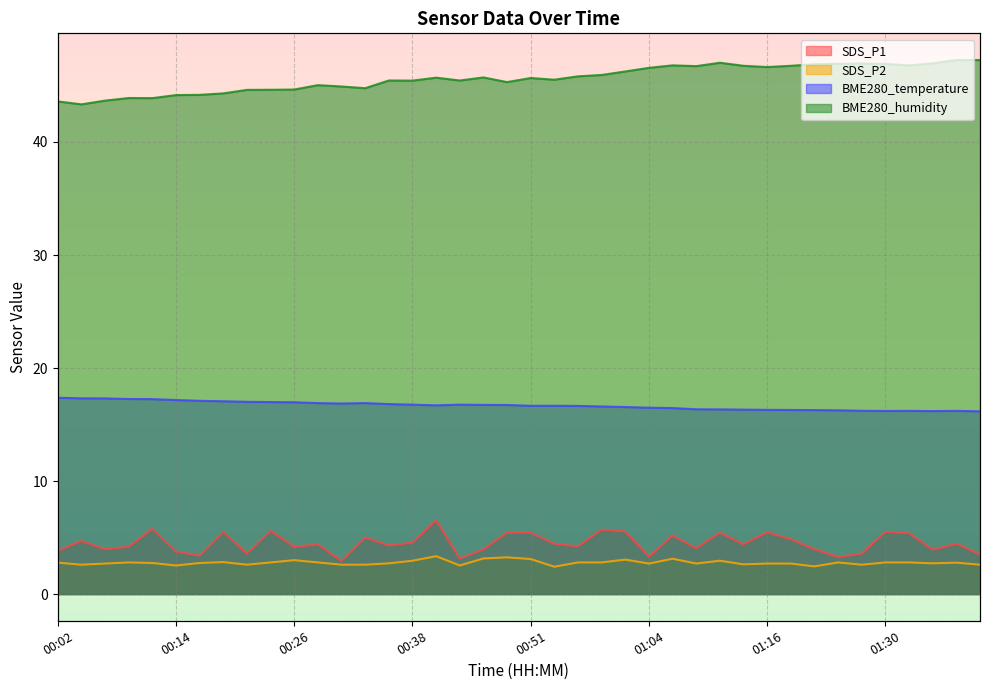

What is the approximate value of BME280_temperature at 00:31?

16.9